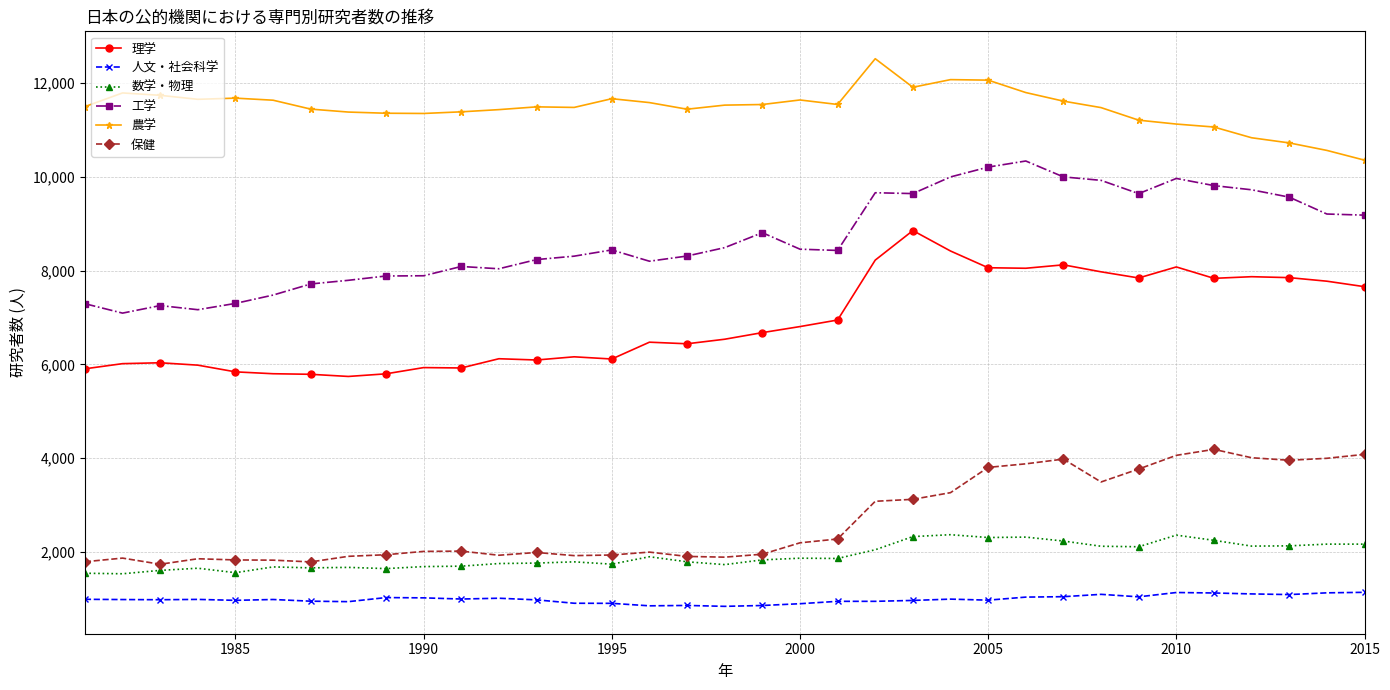

List the series in order of their peak value, highest first.

農学, 工学, 理学, 保健, 数学・物理, 人文・社会科学